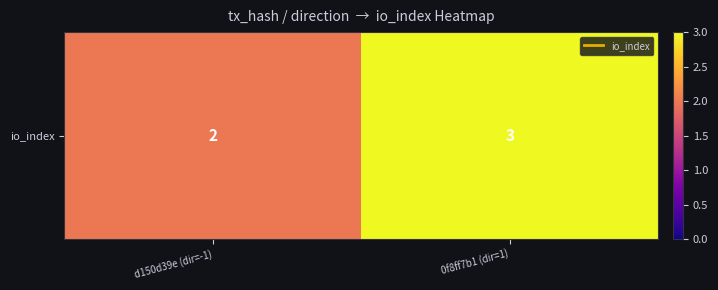

What is the change in value from d150d39e (dir=-1) to 0f8ff7b1 (dir=1)?

+1